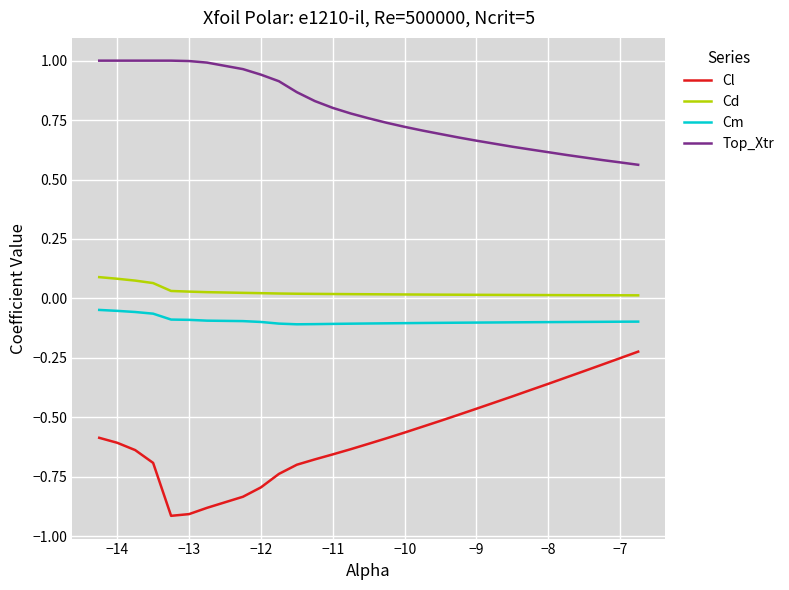

True or false: Cl and Cm cross at least once.

False